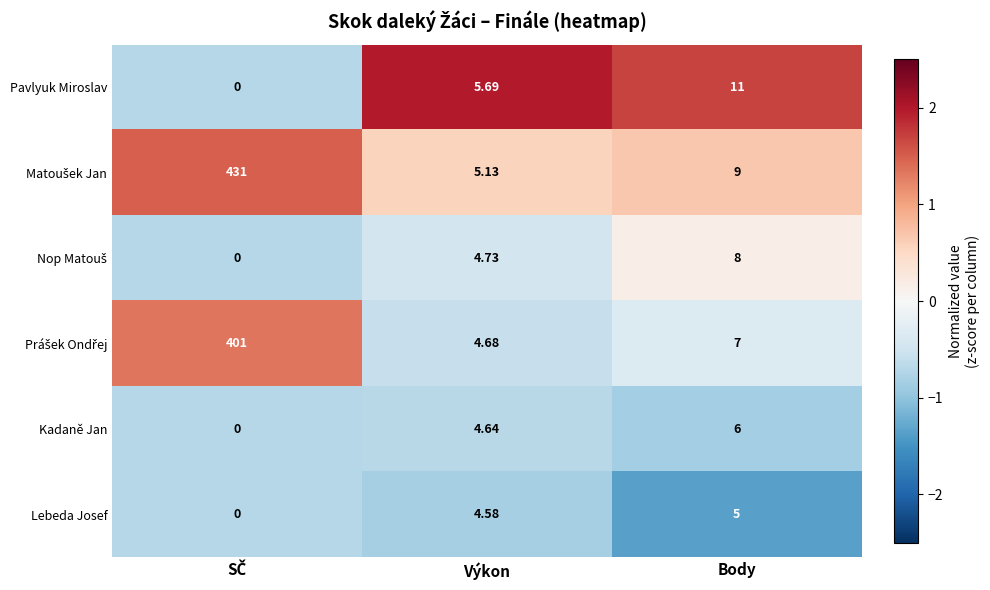

What is the spread (max minus min) of values at Výkon?

1.1